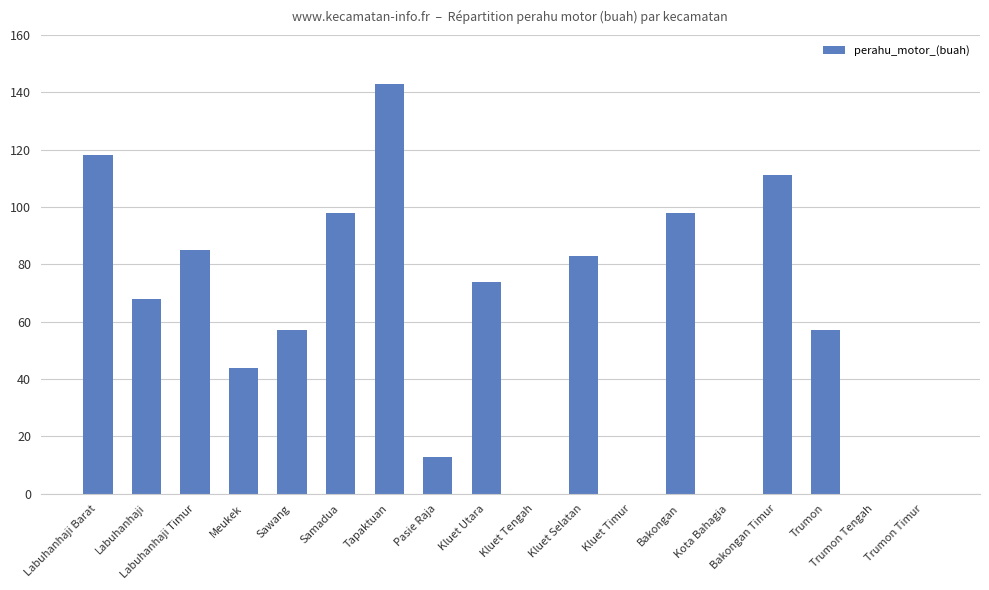

What is the sum of all values?

1049